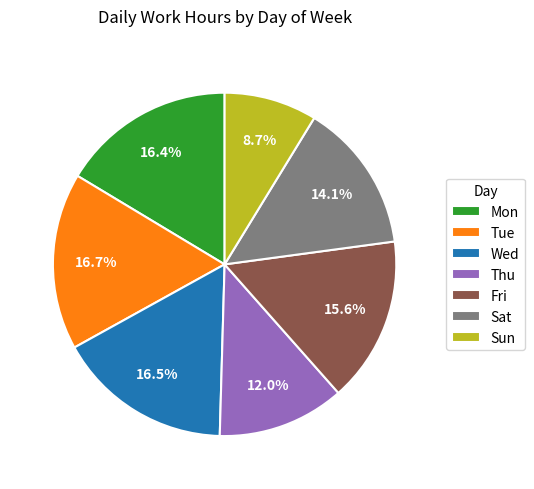

Count the number of slices in the pie.

7